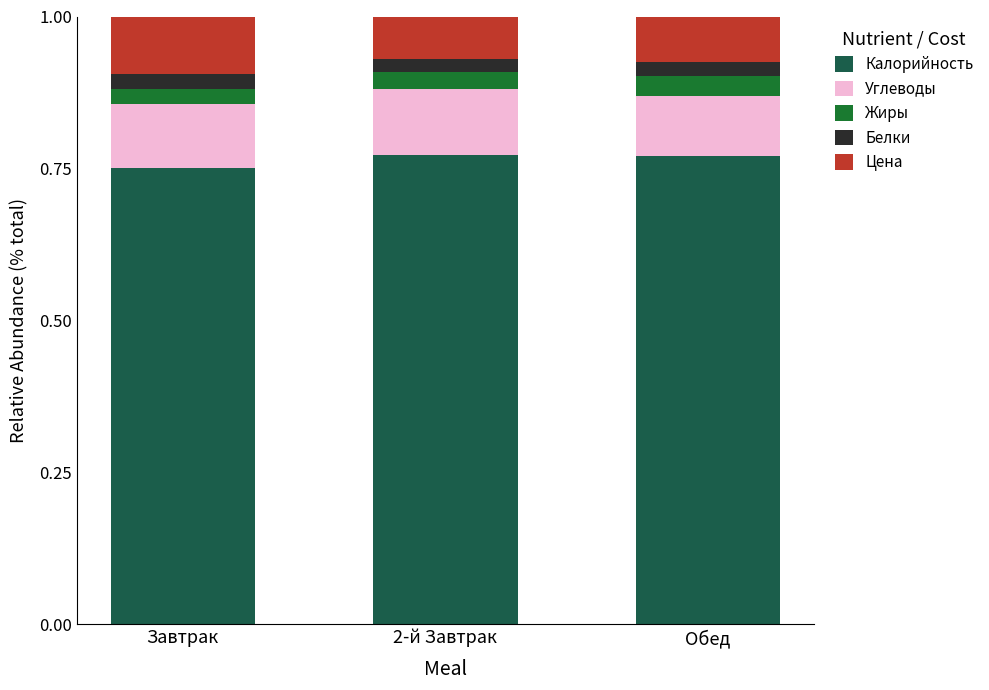

What is the average value of the Калорийность series?

0.8